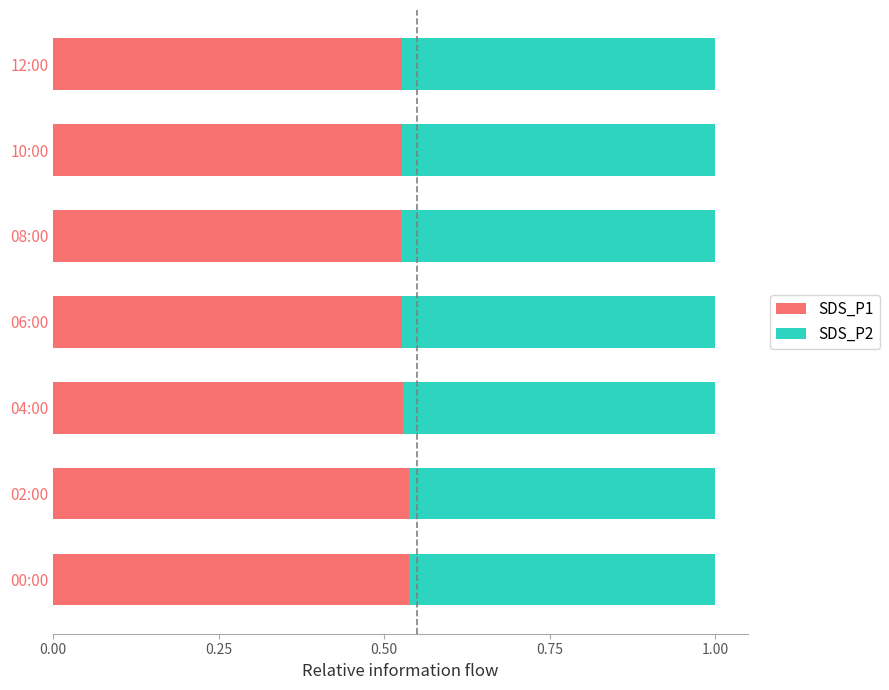

How many SDS_P1 values are between 0 and 1?

7